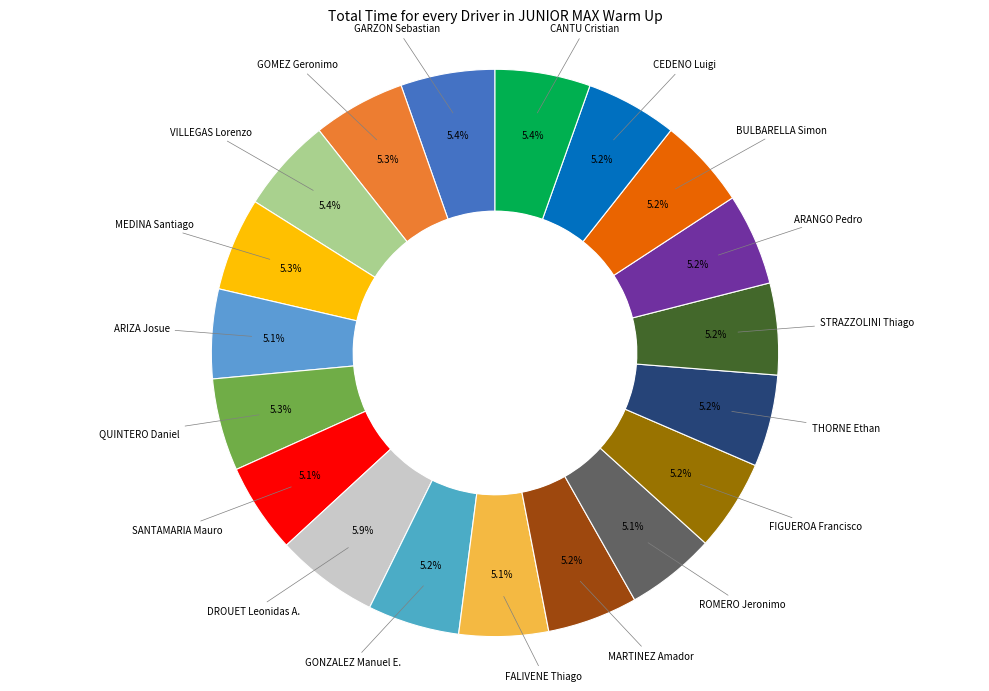

To the nearest percent, what is the difference between the largest and smallest slice percentages?

1%